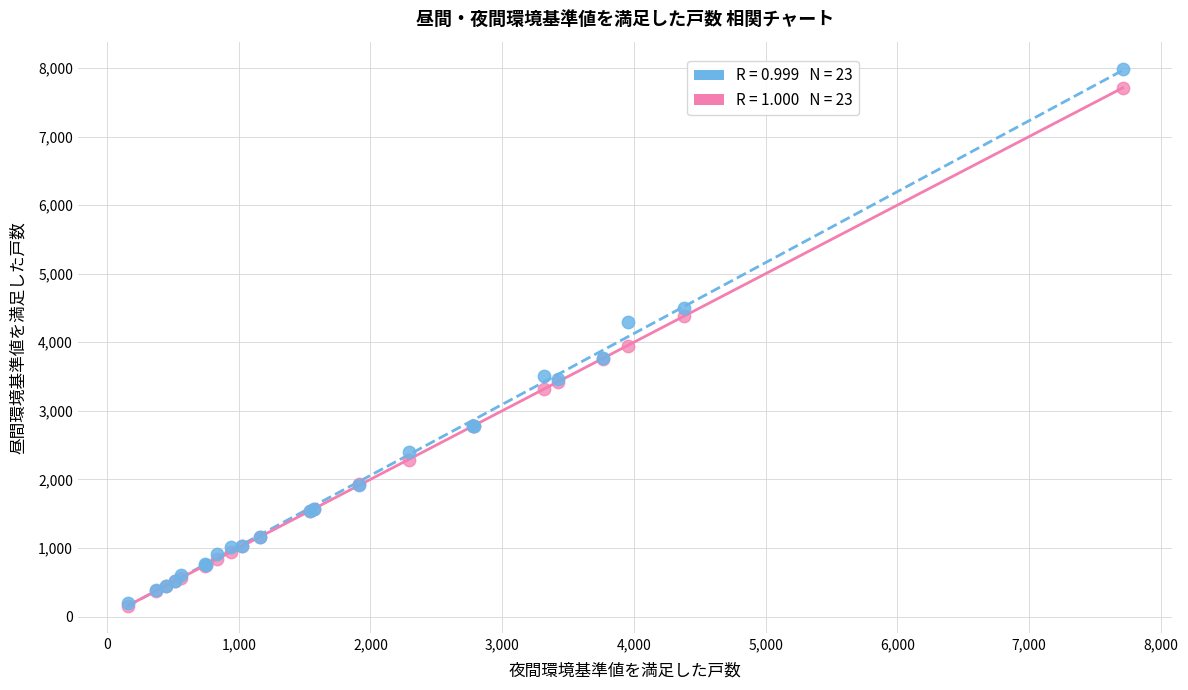

Across all series, what Y value is closest to 4074?

3952